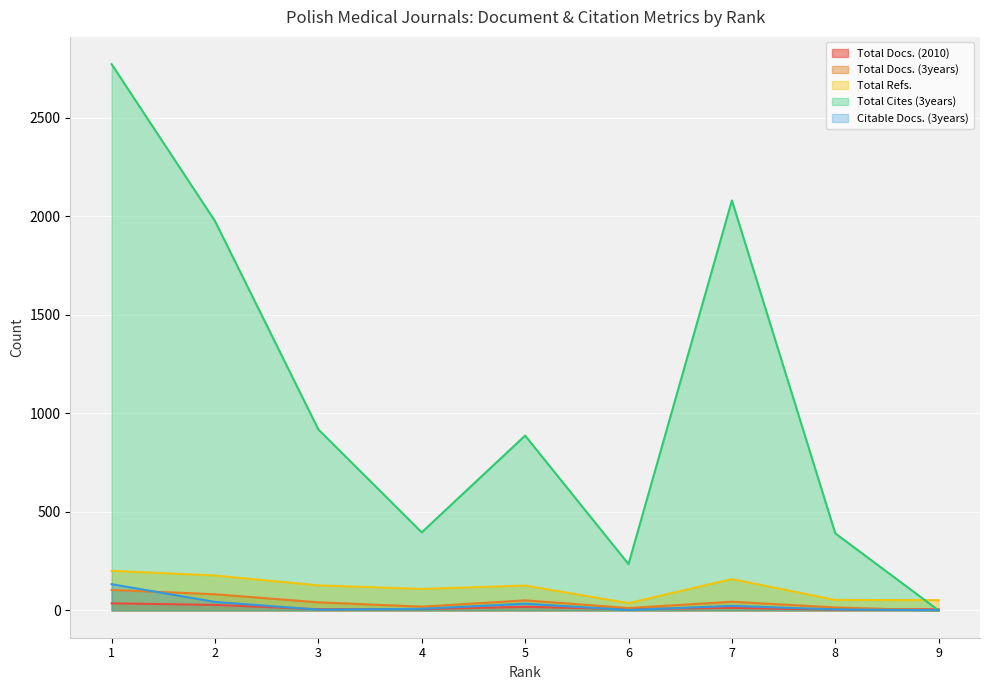

Where is the first local minimum for Total Docs. (3years)?

4